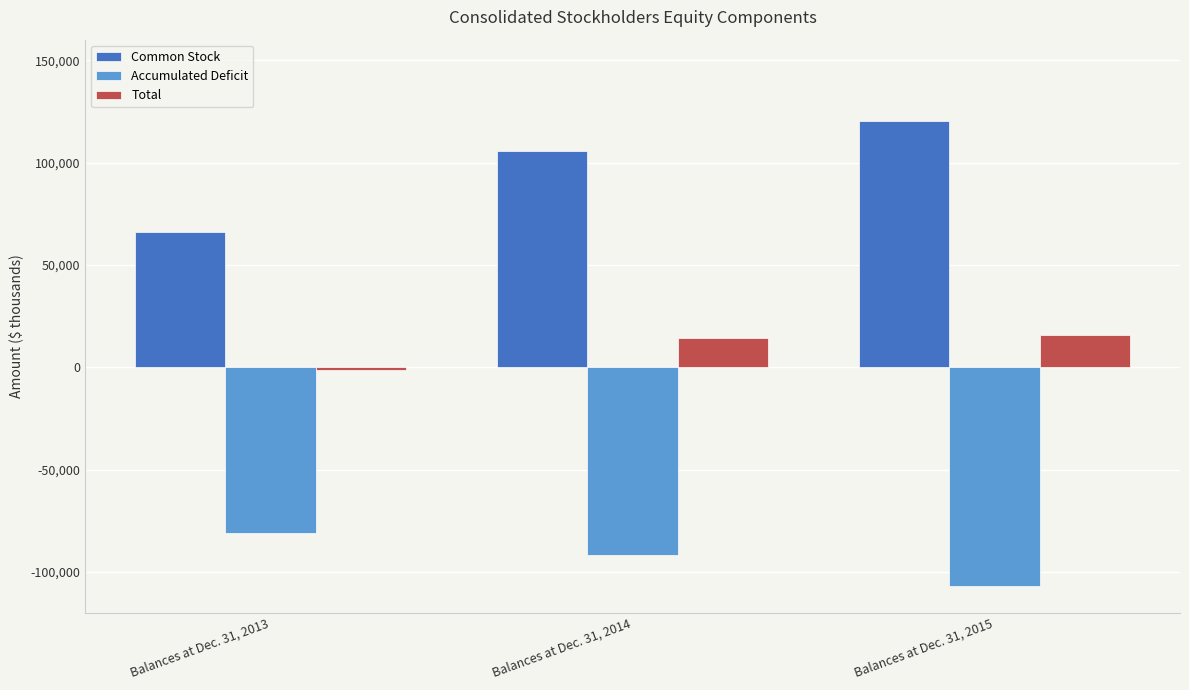

Are the bars horizontal?

No